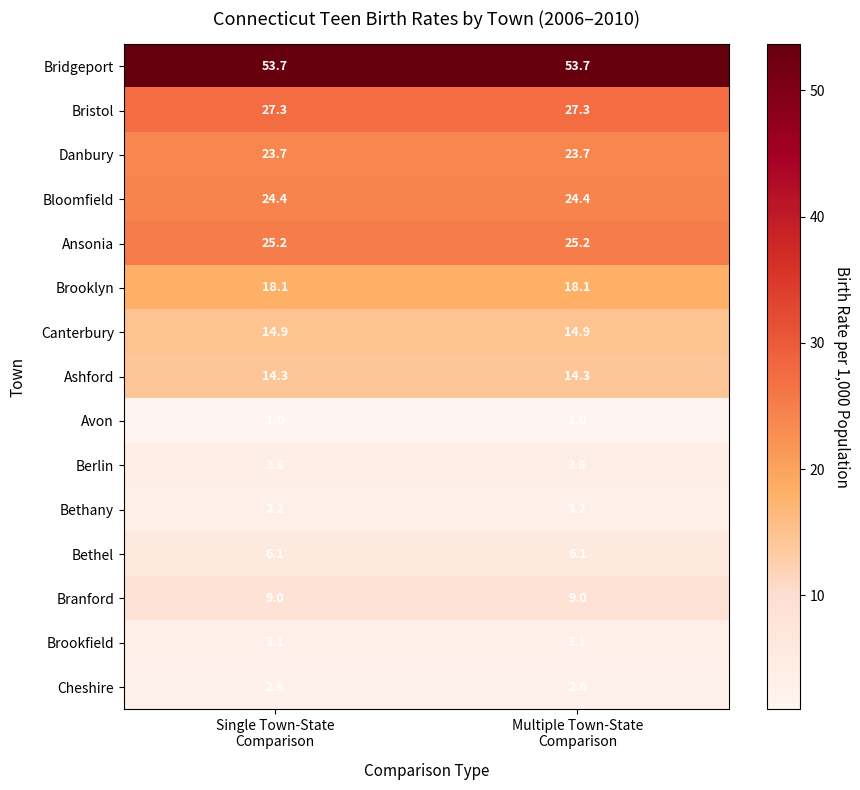

What is the average value of the Brookfield series?

3.1